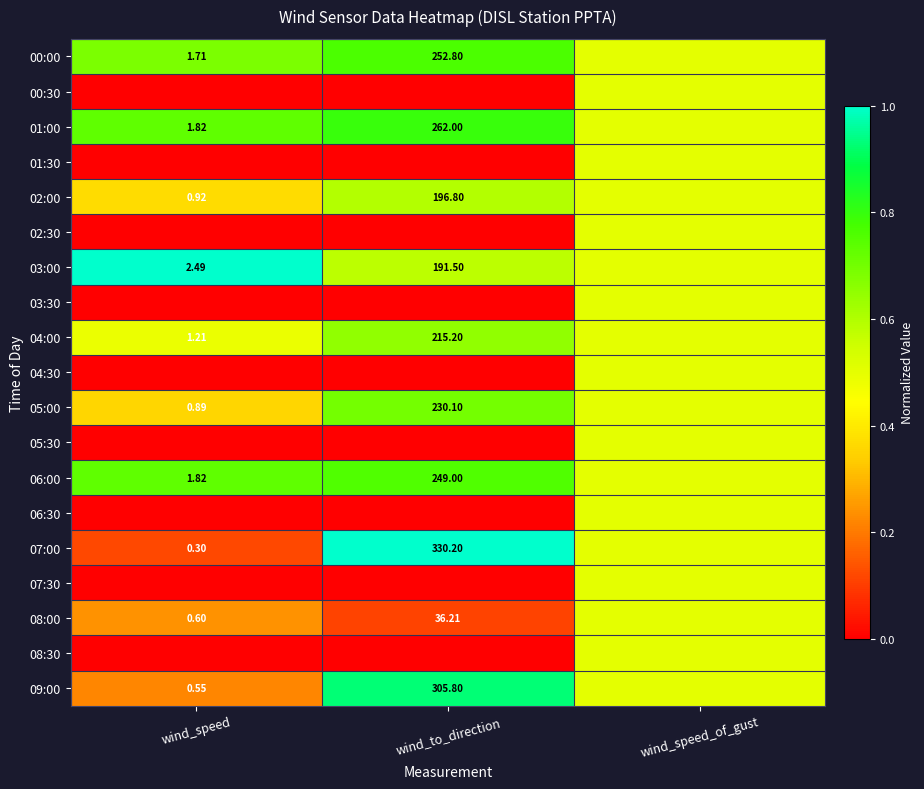

Rank the series at wind_to_direction from lowest to highest value.

00:30, 01:30, 02:30, 03:30, 04:30, 05:30, 06:30, 07:30, 08:30, 08:00, 03:00, 02:00, 04:00, 05:00, 06:00, 00:00, 01:00, 09:00, 07:00